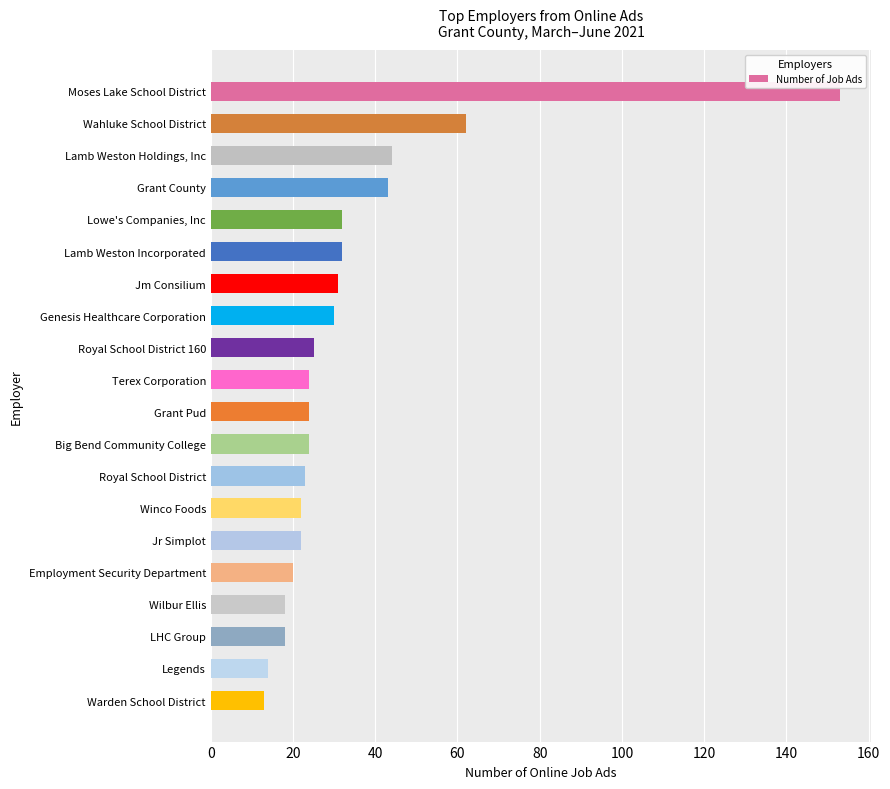

What is the label of the 19th bar from the bottom?

Wahluke School District